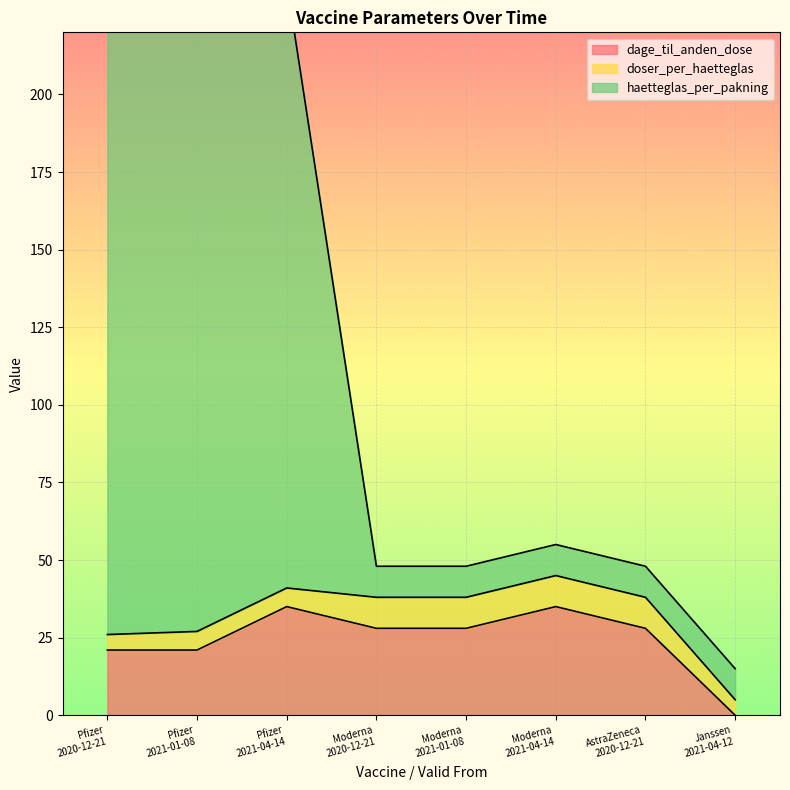

What is the difference between the maximum and minimum values in the dage_til_anden_dose series?

35